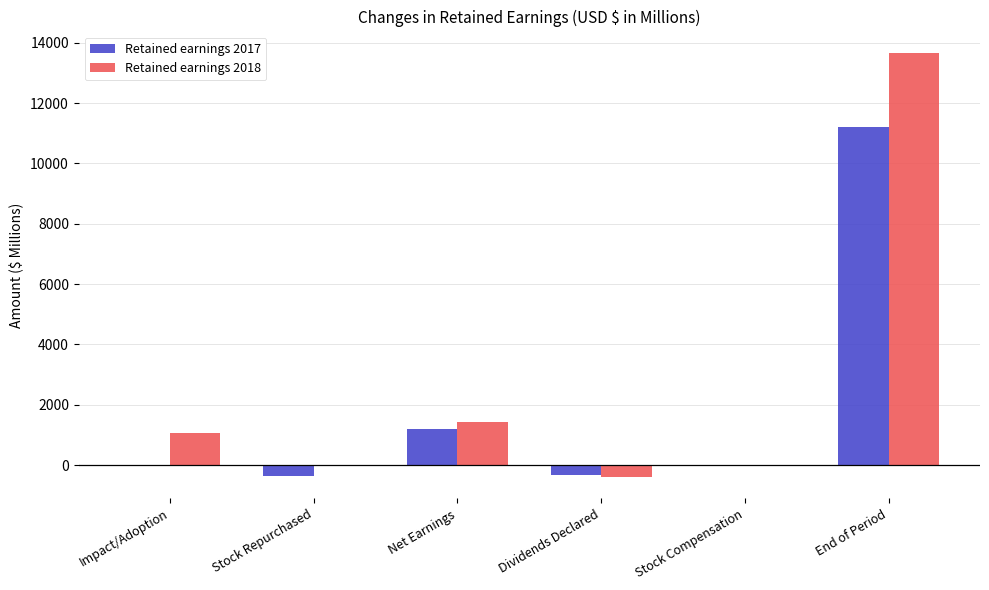

At which category is the sum across all series the highest?

End of Period